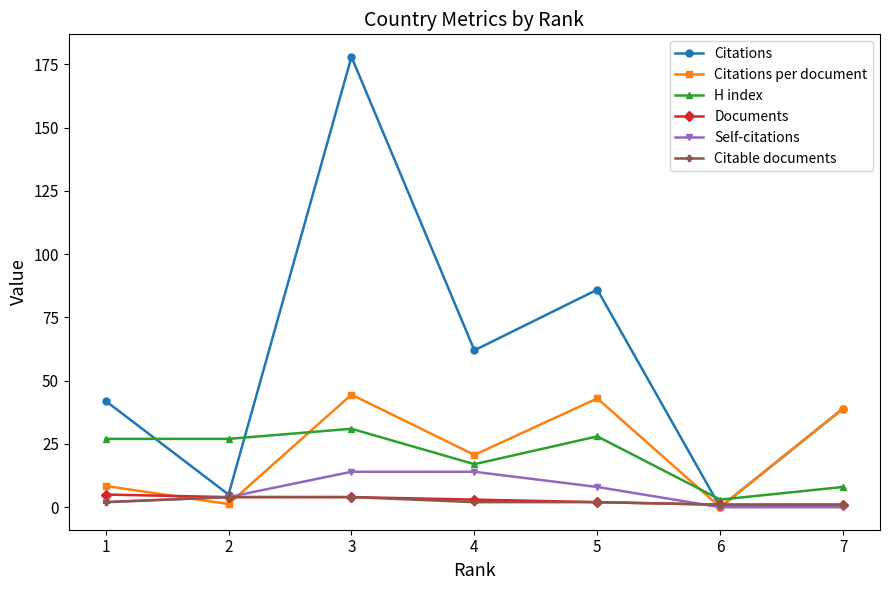

Where do Citable documents and Citations per document first cross each other?

1 and 2